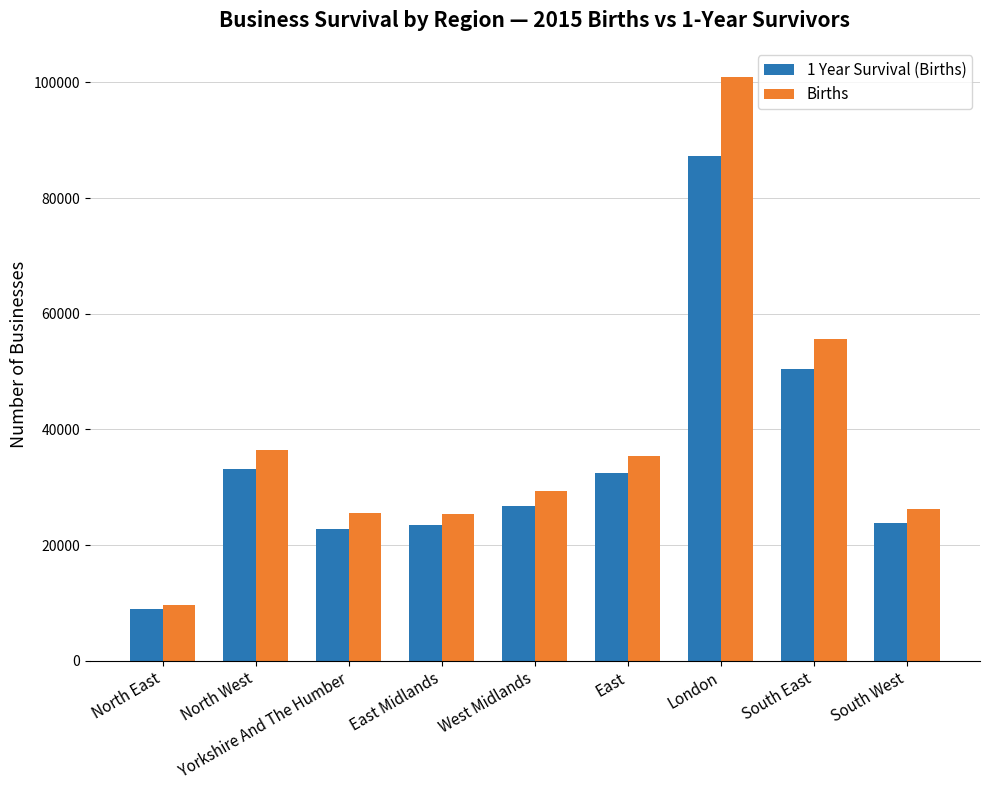

Is the value of 1 Year Survival (Births) at East Midlands greater than the value of Births at East Midlands?

No